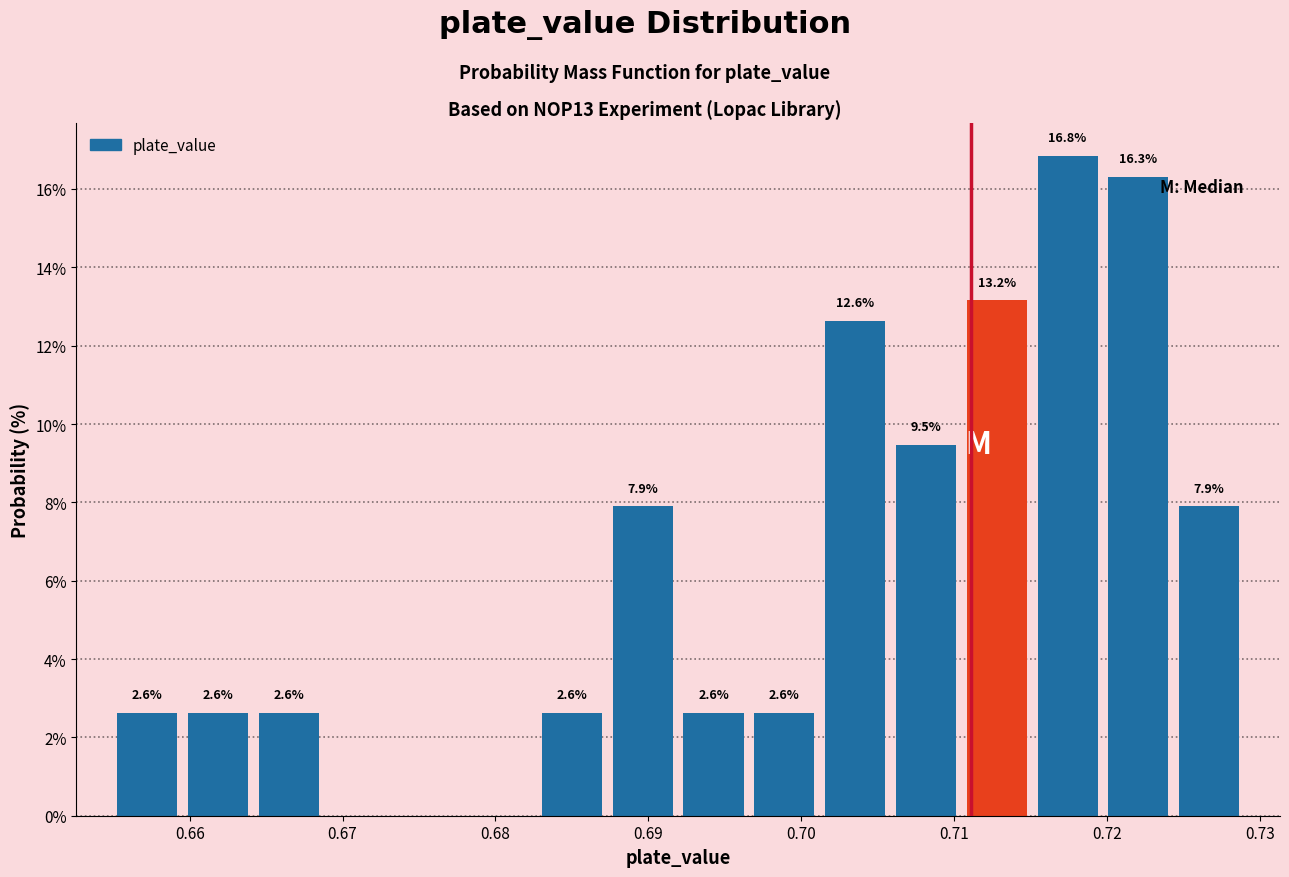

Over which range of the x-axis is the bar tallest?

0.715 to 0.720